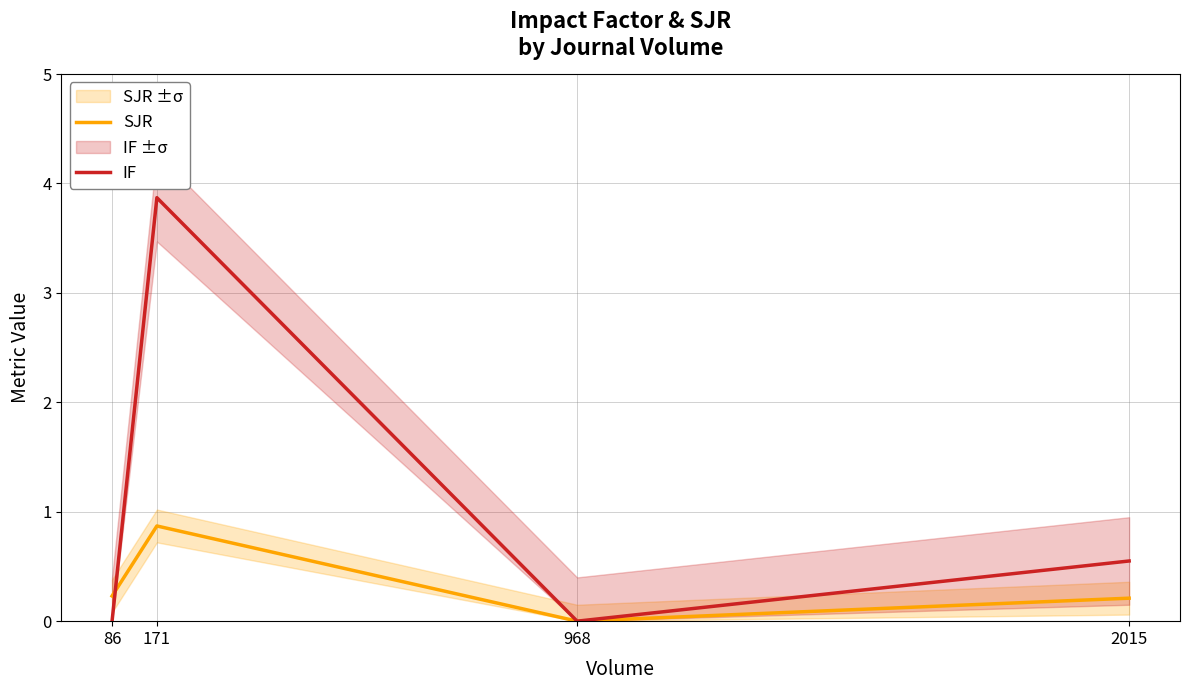

What is the value of the SJR point at the 1st from the left?

0.2